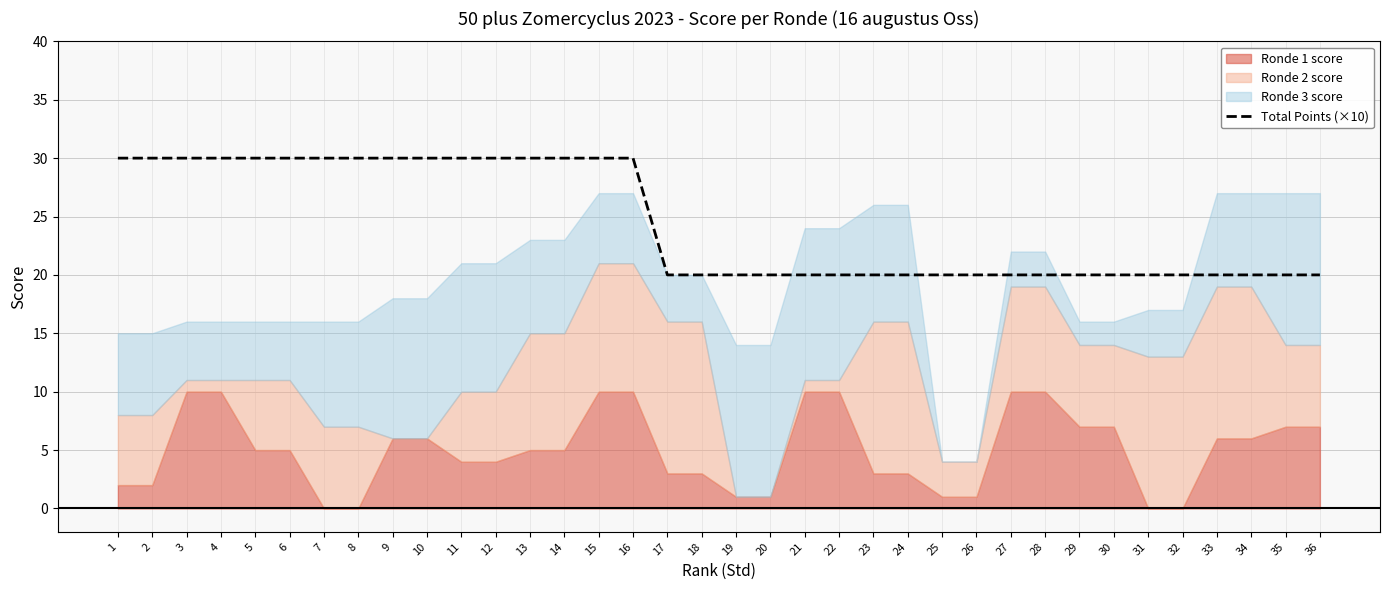

Which category has the highest value across all series?

1